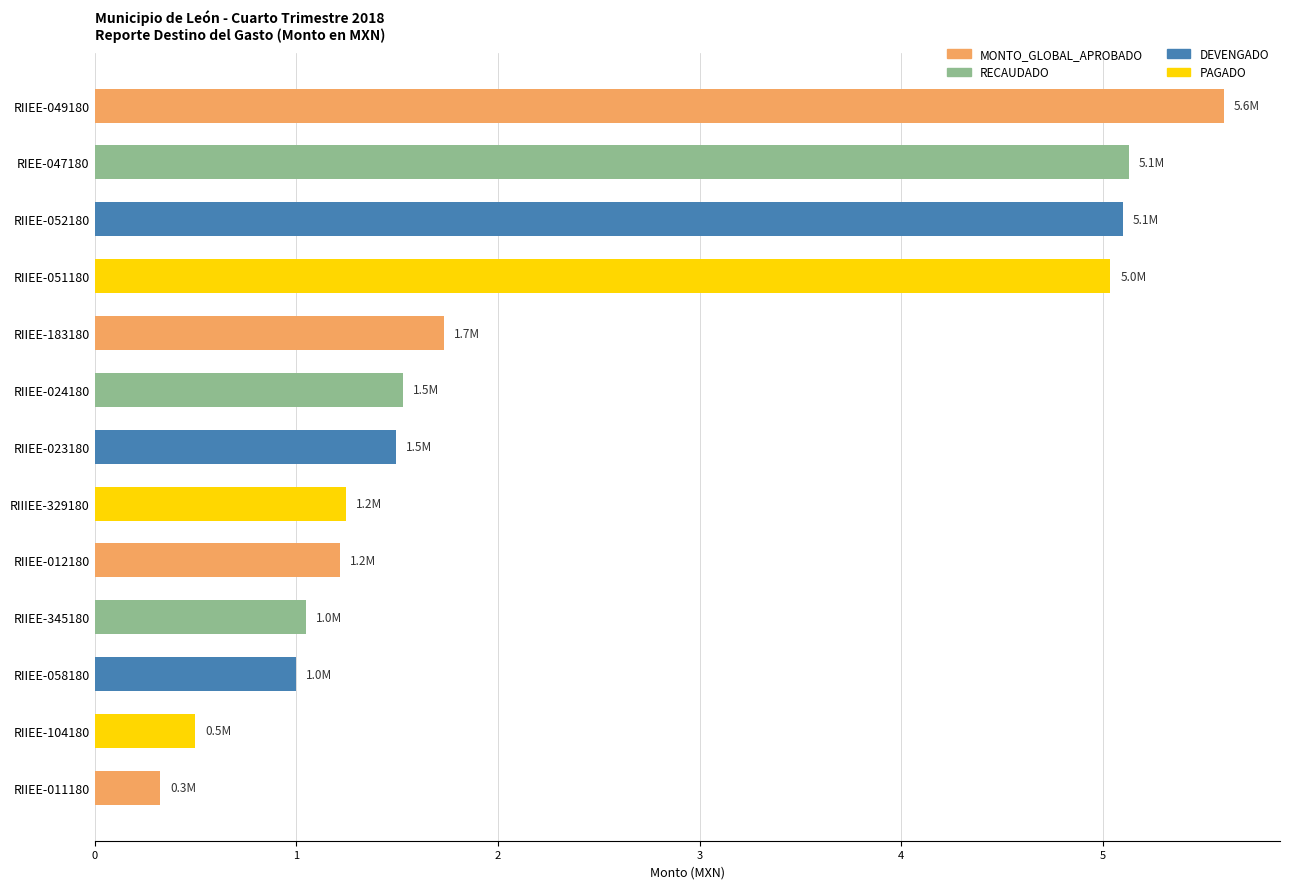

What is the difference between the second highest and minimum values?

4.8